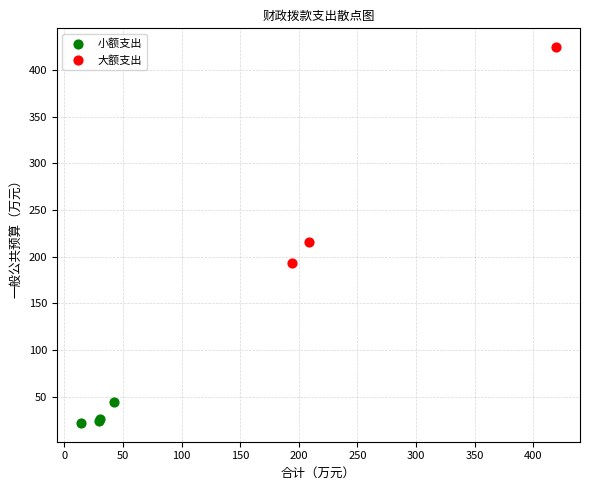

Which series contains the highest Y value?

大额支出